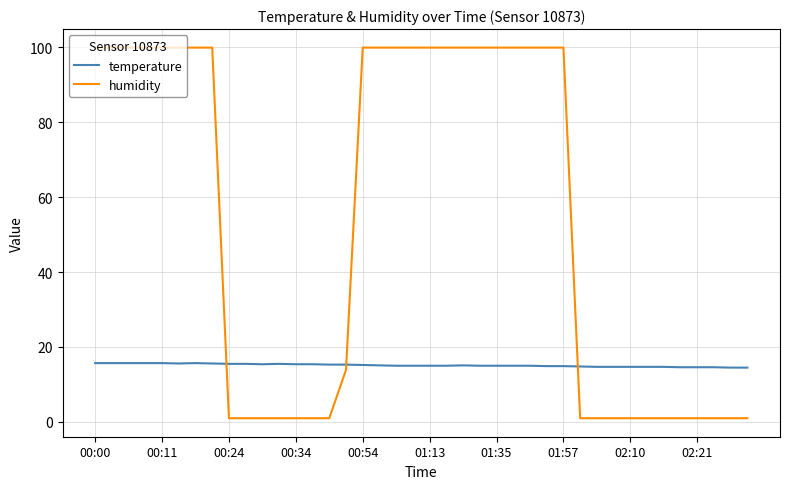

Which series has the largest total across all categories?

humidity